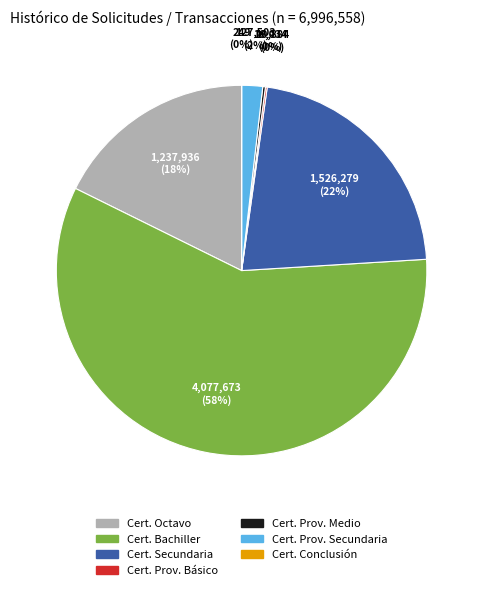

To the nearest percent, what is the difference between the largest and smallest slice percentages?

58%